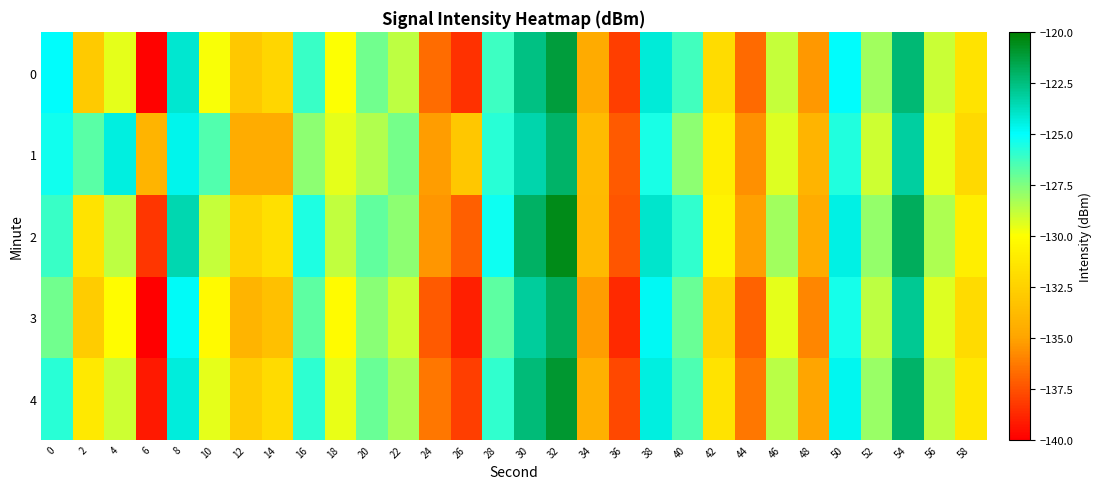

What is the smallest value displayed?

-140.0